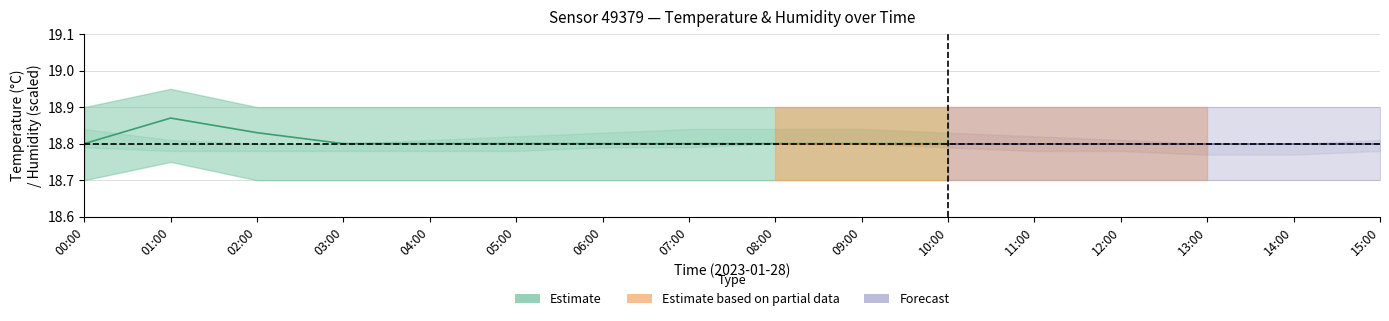

In temperature_hi, how many points are higher than both neighbors (excluding endpoints)?

1